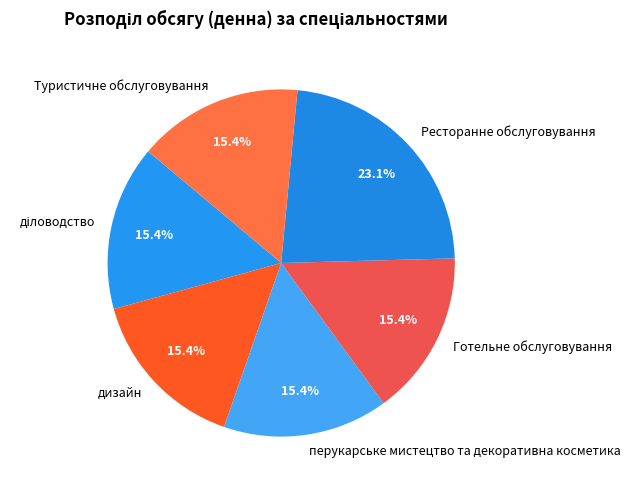

Between Готельне обслуговування and Ресторанне обслуговування, which is larger?

Ресторанне обслуговування